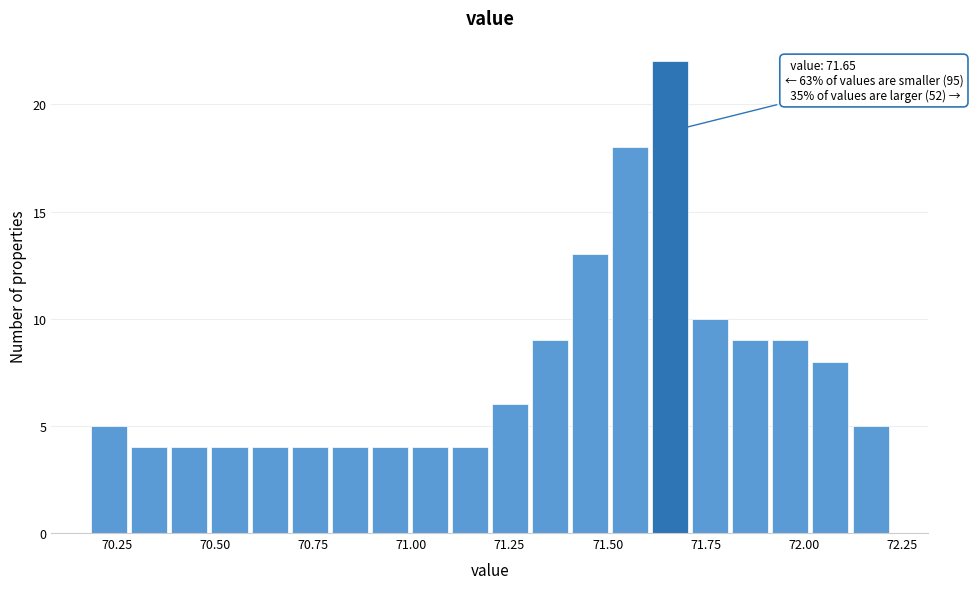

Read against the x-axis, roughly where is the centre of the tallest bar?

71.65